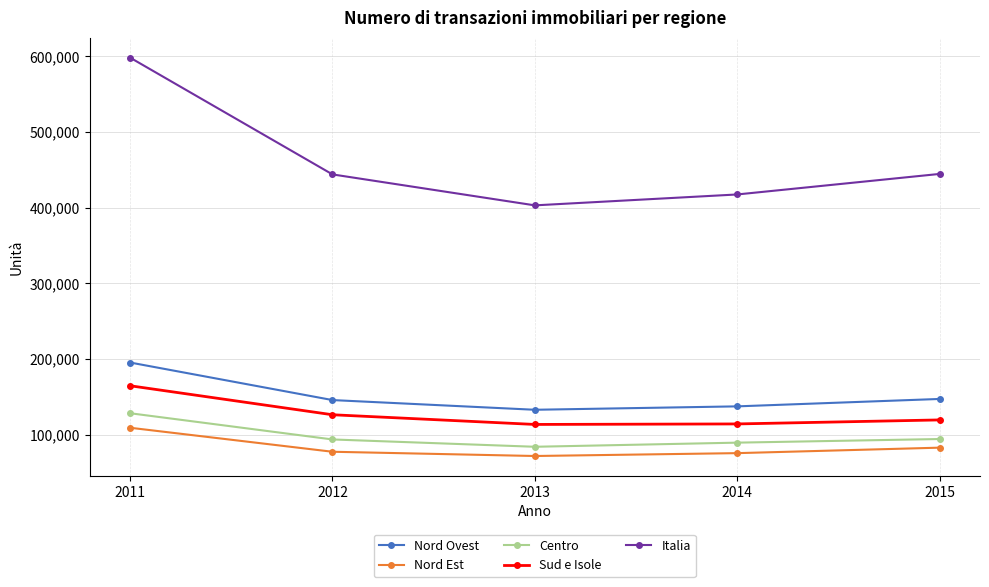

What is the total value across all series at 2013?

806248